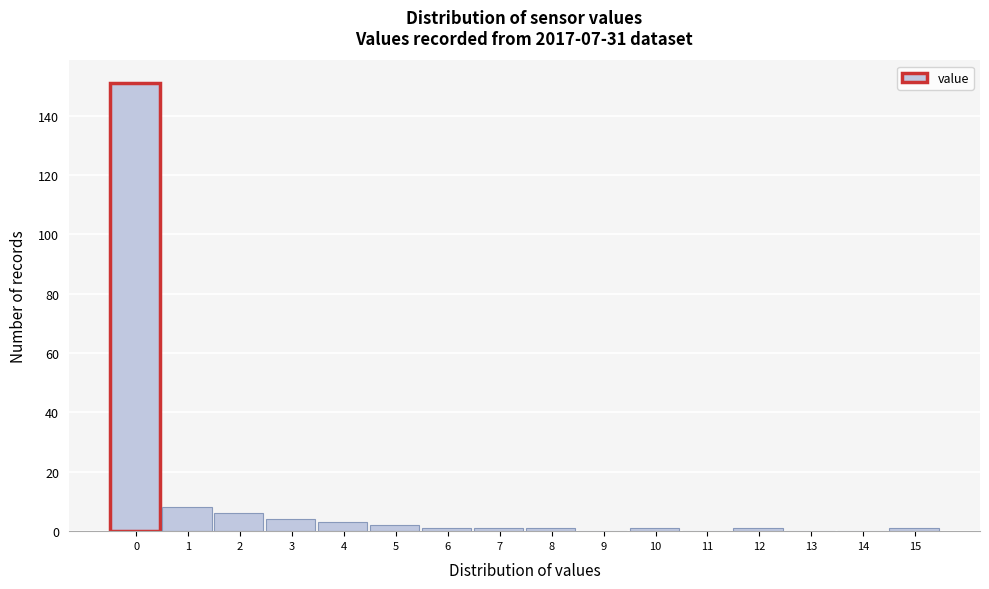

Reading left to right, what are all the values shown in this chart?

0=151	1=8	2=6	3=4	4=3	5=2	6=1	7=1	8=1	9=0	10=1	11=0	12=1	13=0	14=0	15=1